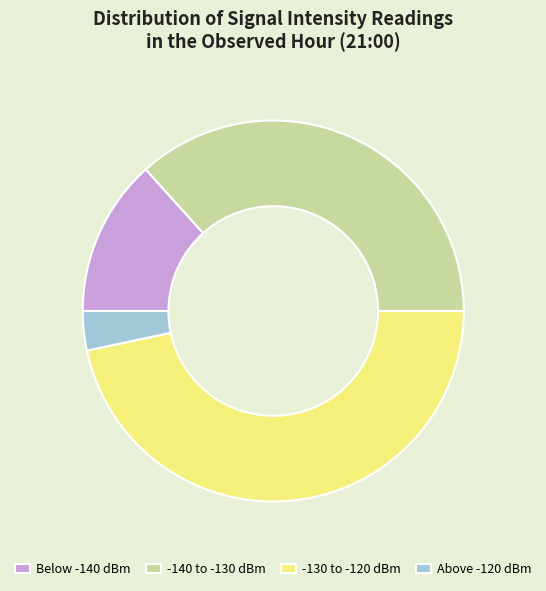

Which category has the smallest portion of the pie?

Above -120 dBm